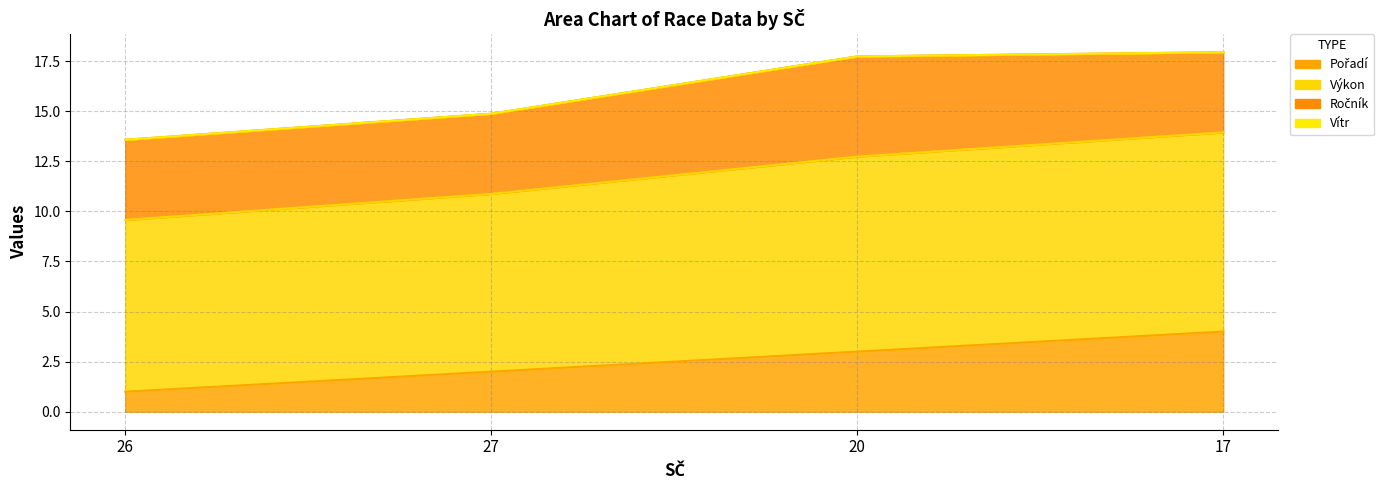

Which category has the highest value in the Pořadí series?

17